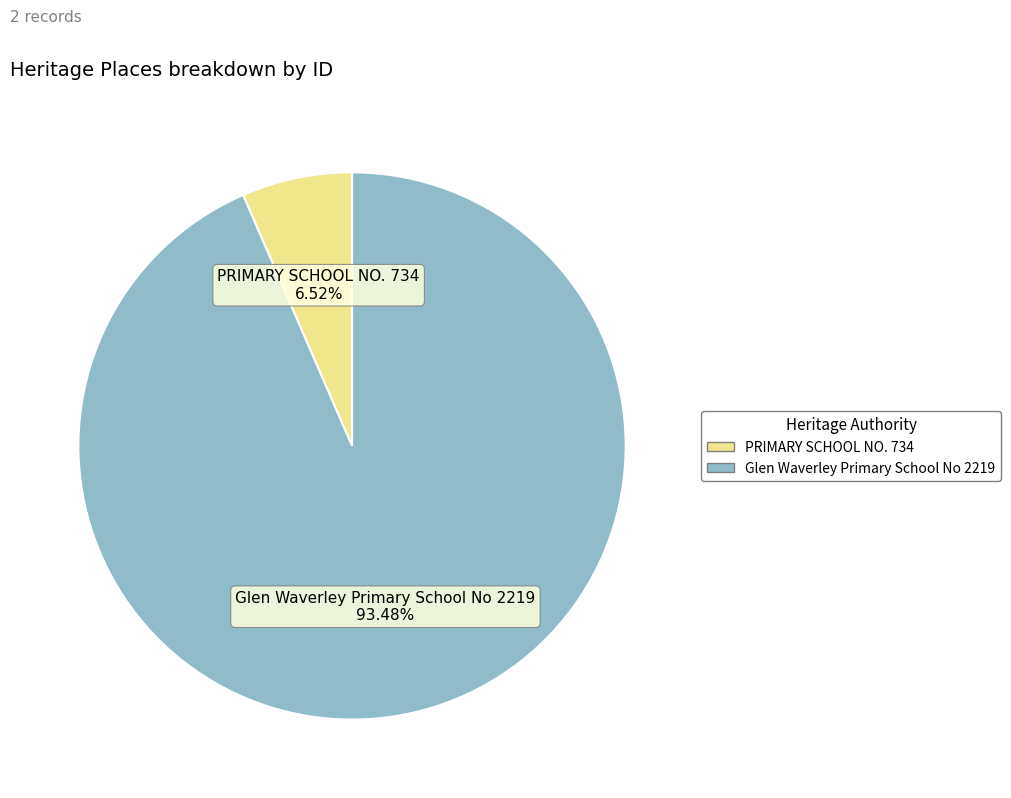

What is the ratio of the value at Glen Waverley Primary School No 2219 to the value at PRIMARY SCHOOL NO. 734?

14.3